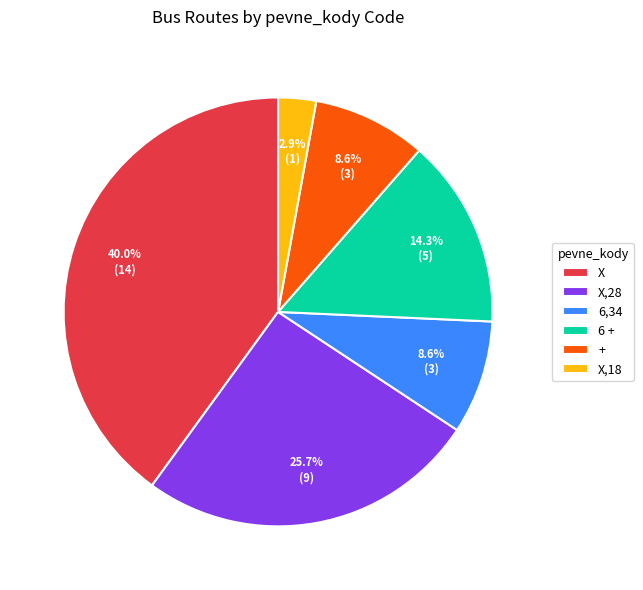

To the nearest percent, what is the average slice percentage?

17%